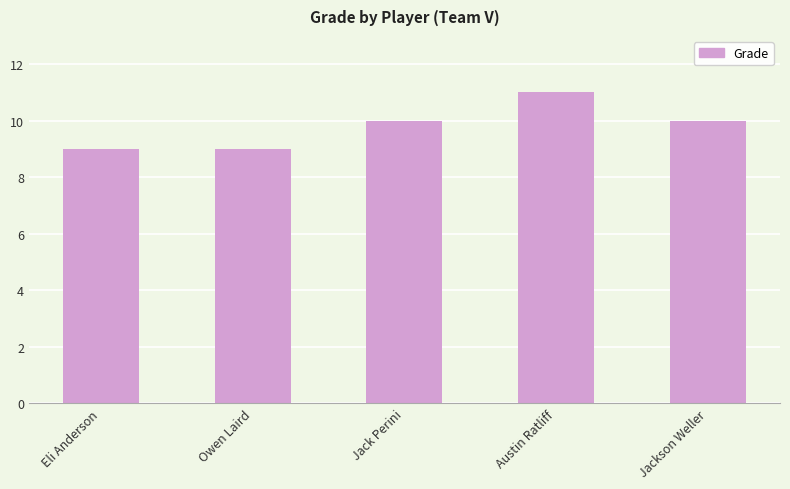

Reading left to right, list all the values displayed in this chart.

9	9	10	11	10